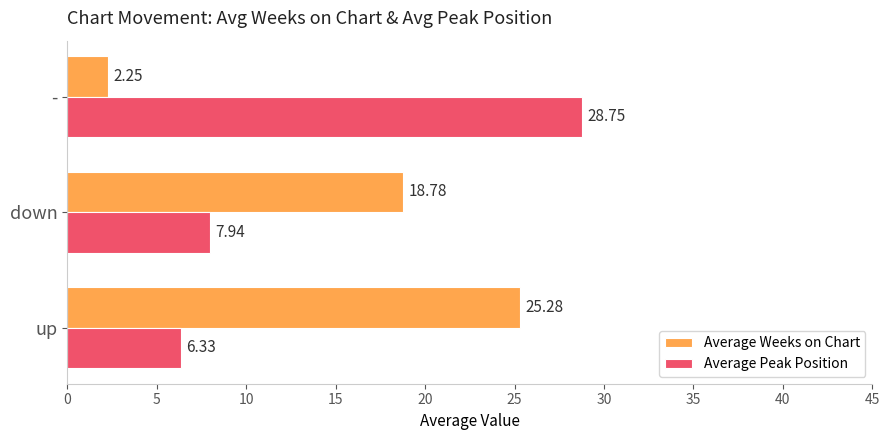

At which label is Average Peak Position closest to 17?

down